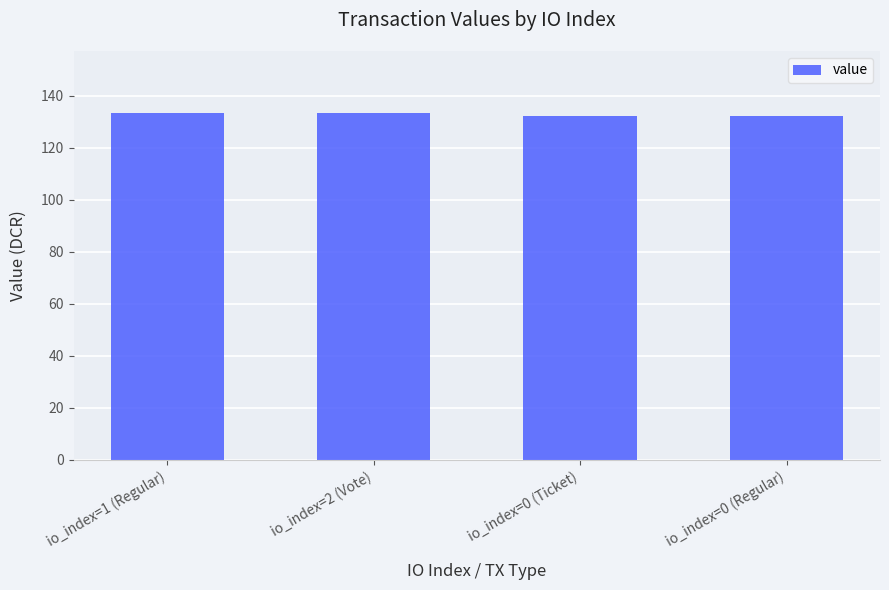

Count the number of values greater than 133.

2